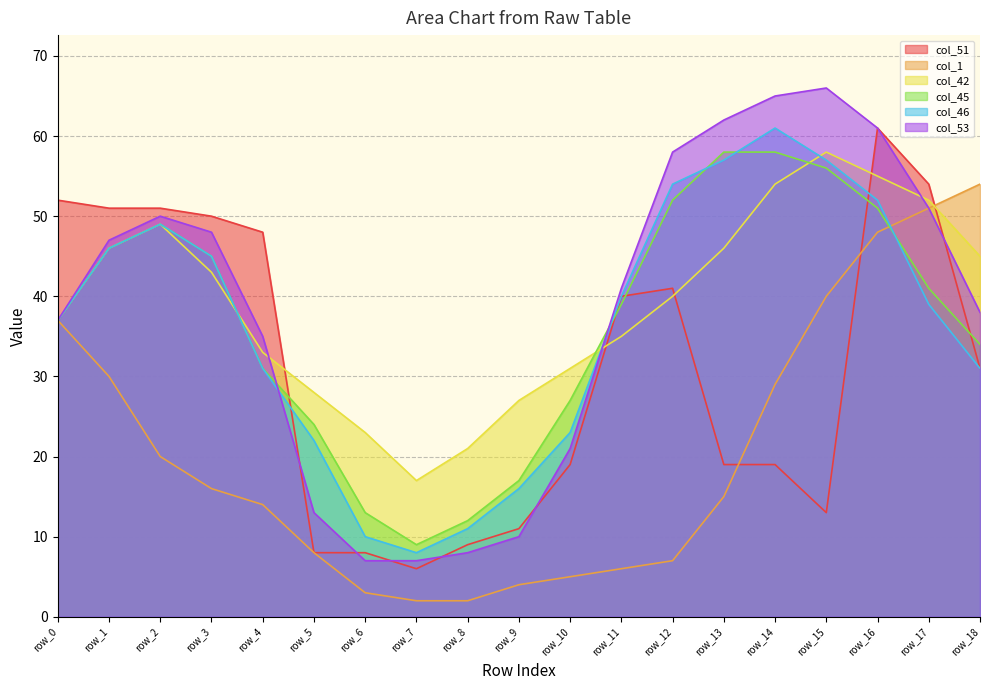

What is the maximum value shown in the chart?

66